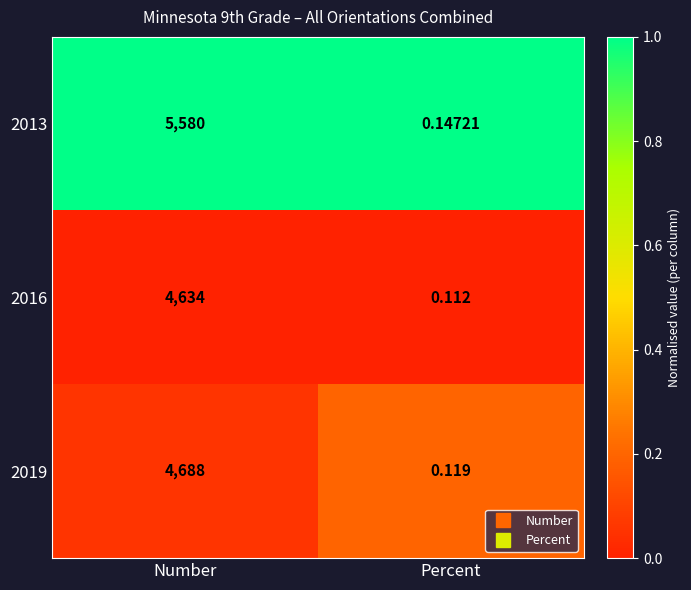

At how many categories does at least one series exceed 0?

2